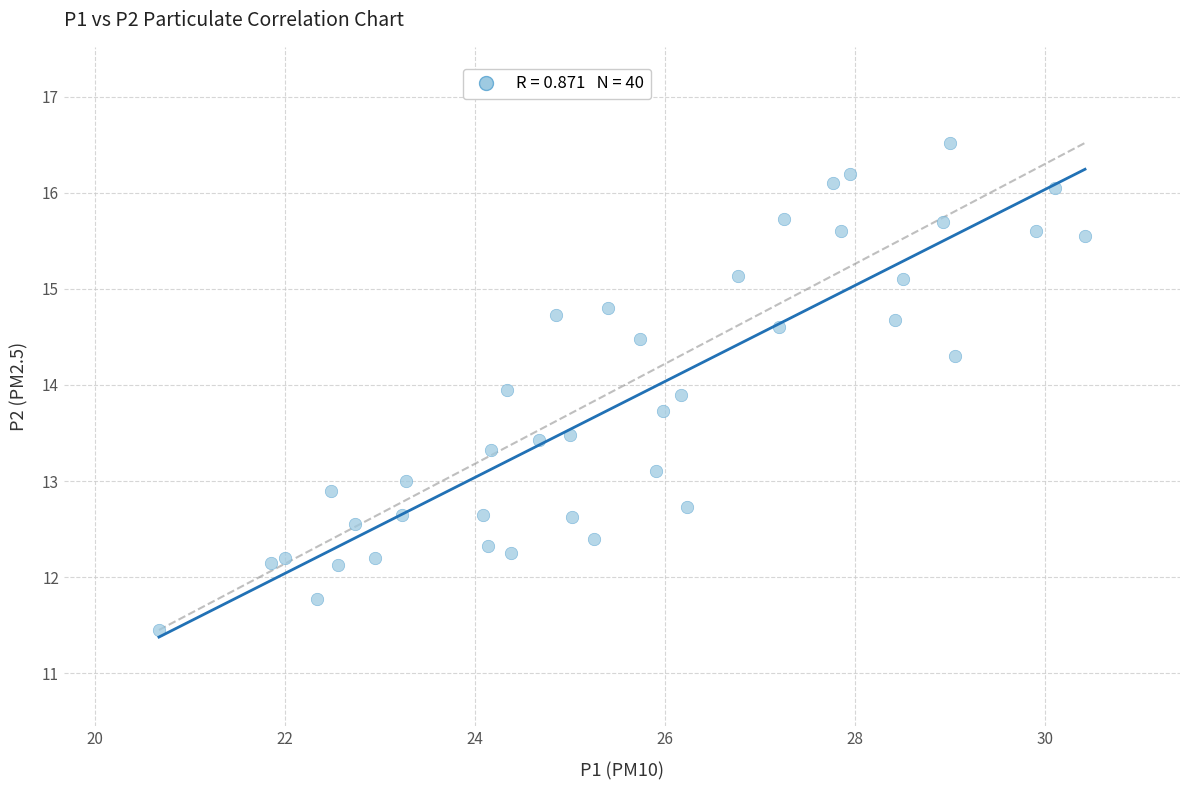

What is the range of X values (max minus min)?

9.8